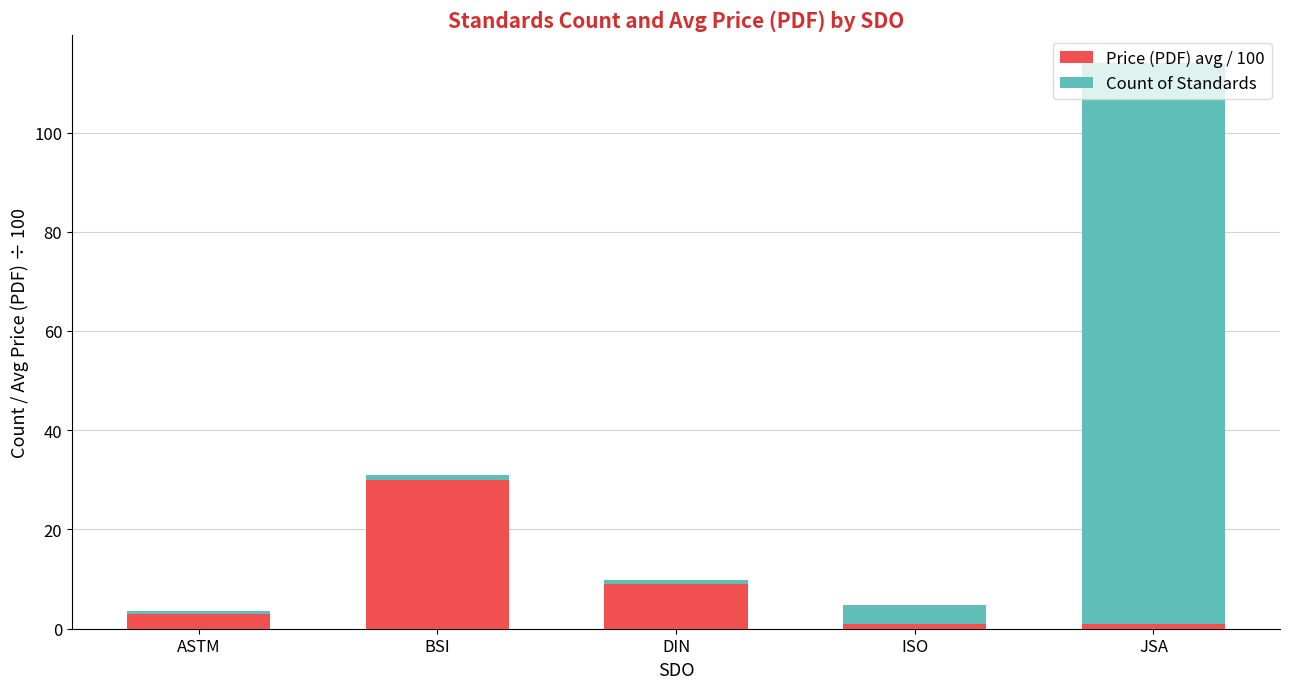

What is the lowest value of the Price (PDF) avg / 100 series?

1.0